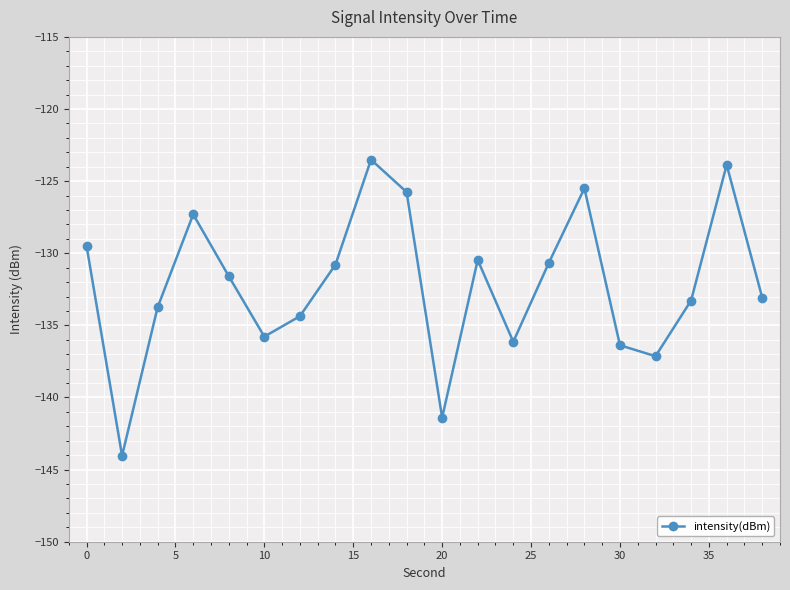

What is the value of the 8th point from the left?

-130.8